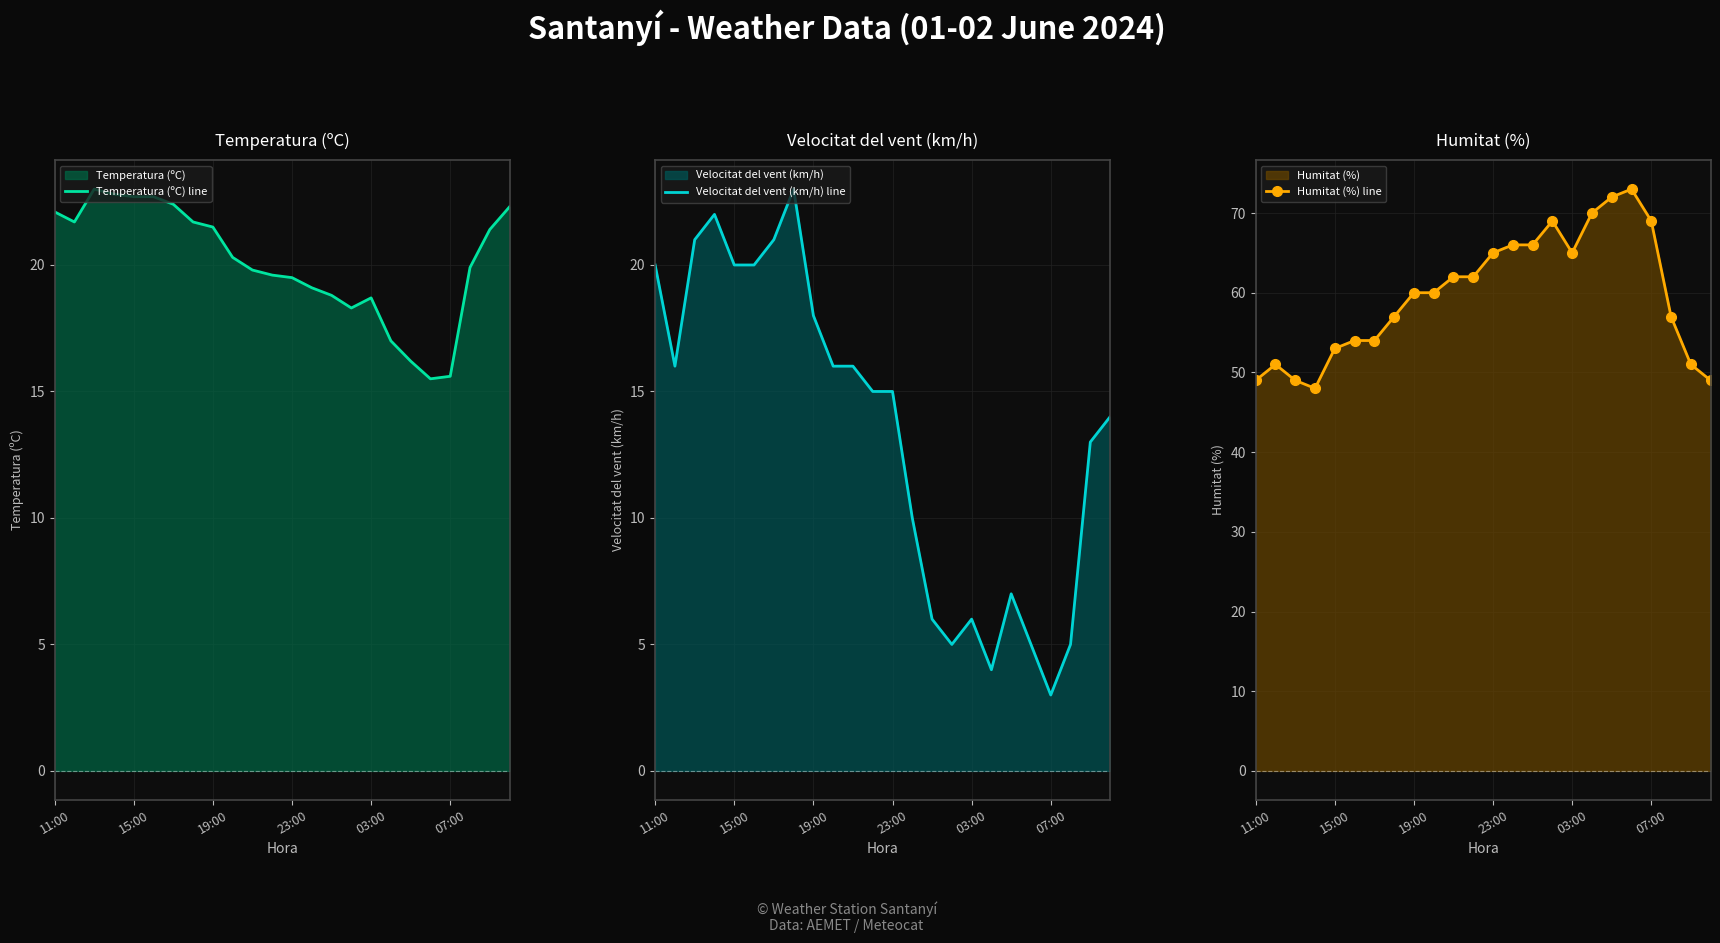

What are all the series names shown in the legend?

Temperatura (ºC) line, Velocitat del vent (km/h) line, Humitat (%) line